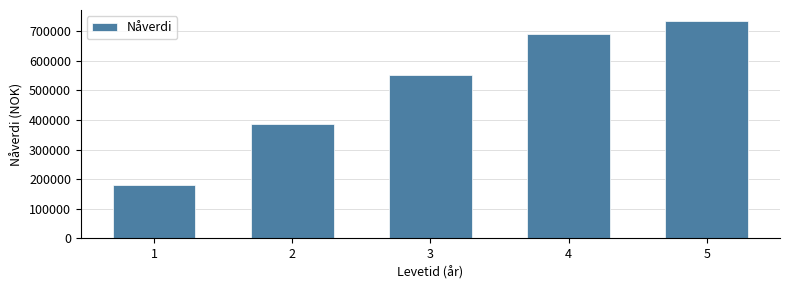

Reading right to left, what are all the values shown in this chart?

5=735528.2	4=692403.7	3=552589.7	2=386033.2	1=180357.1